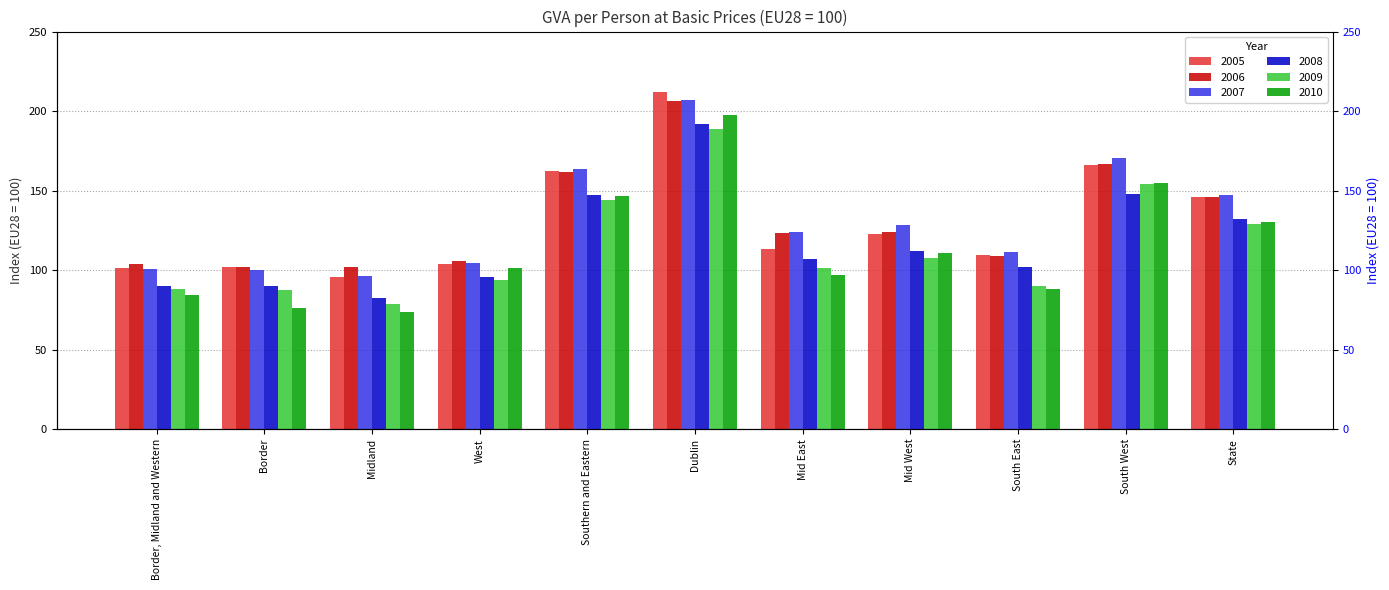

What is the difference between the maximum and minimum values in the 2009 series?

110.0